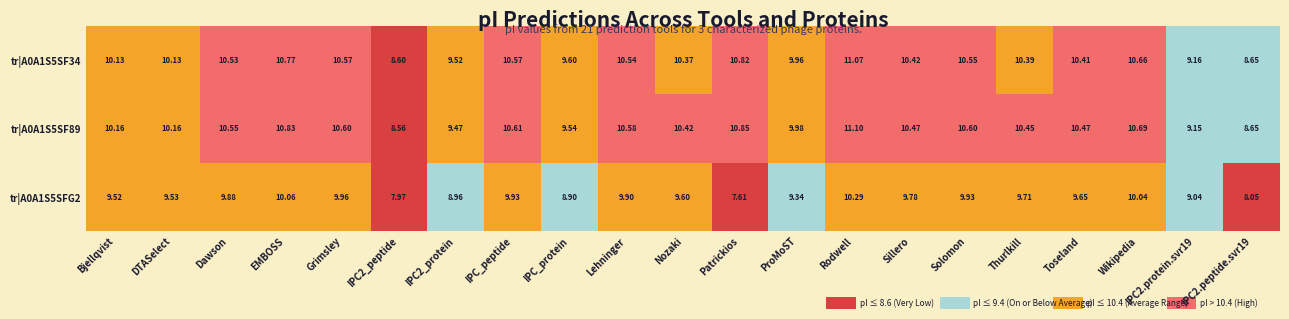

What is the average value of the tr|A0A1S5SF34 series?

10.2